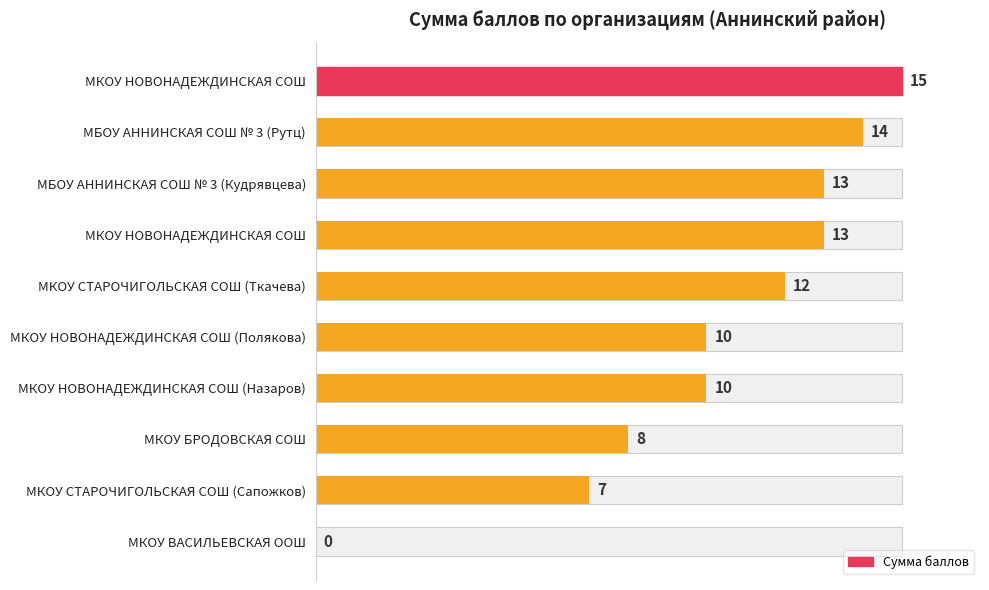

Reading left to right, what are all the values shown in this chart?

15	14	13	13	12	10	10	8	7	0